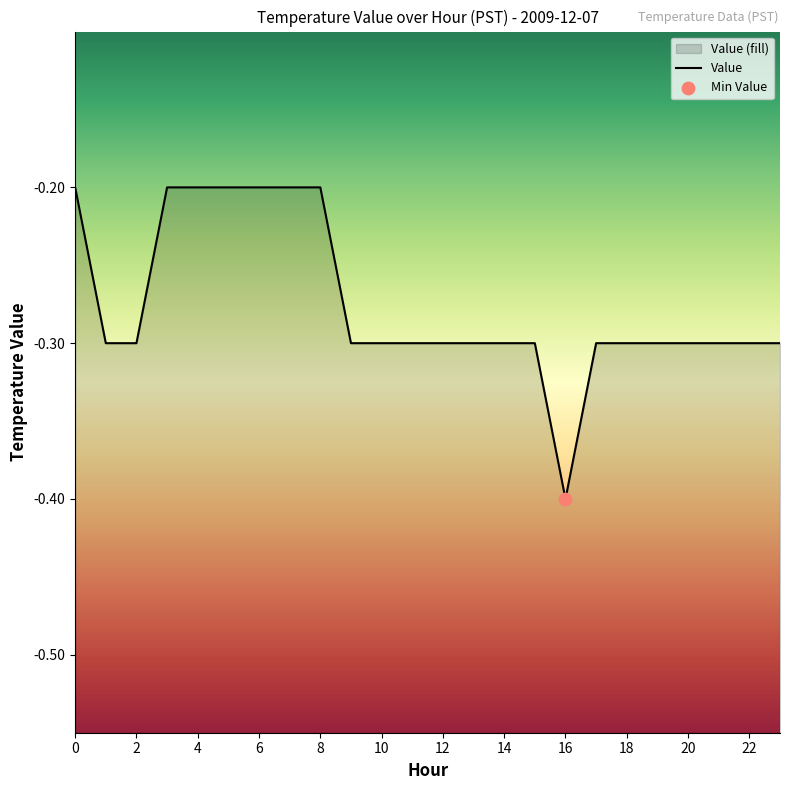

What is the change in value from 4 to 11?

-0.1